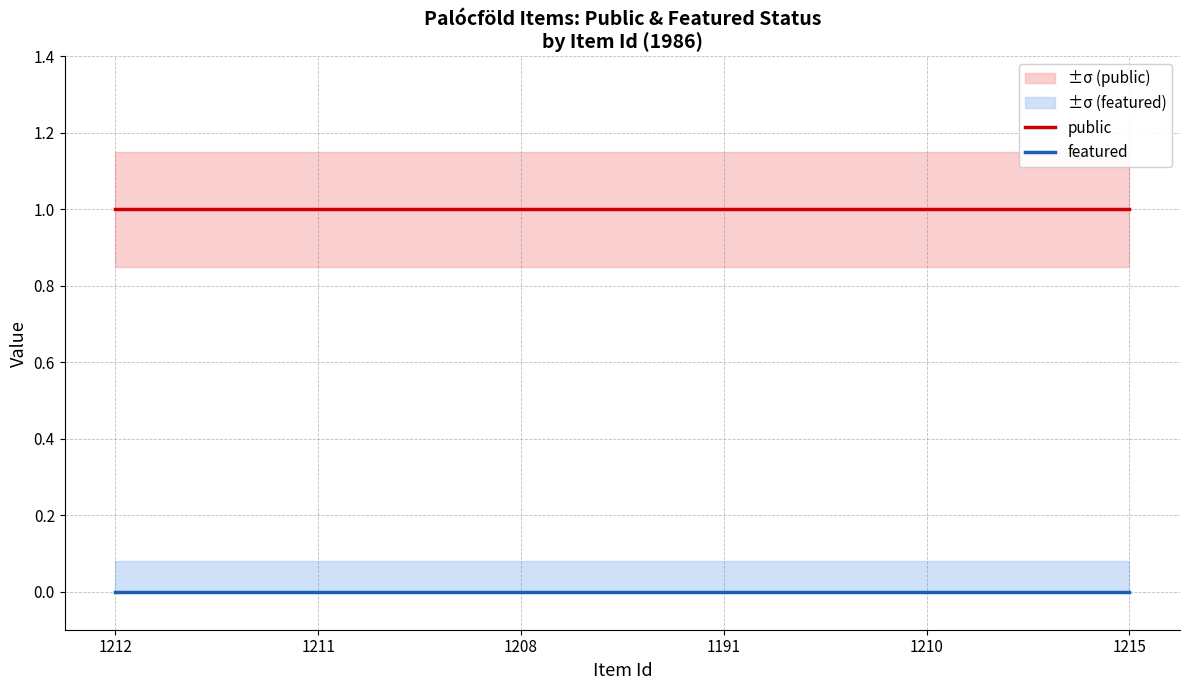

What are all the series names shown in the legend?

public, featured